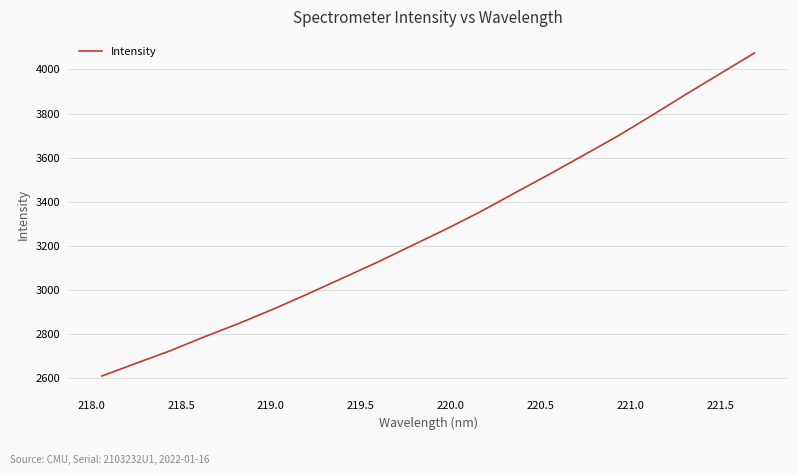

How many values are below 3274?

10